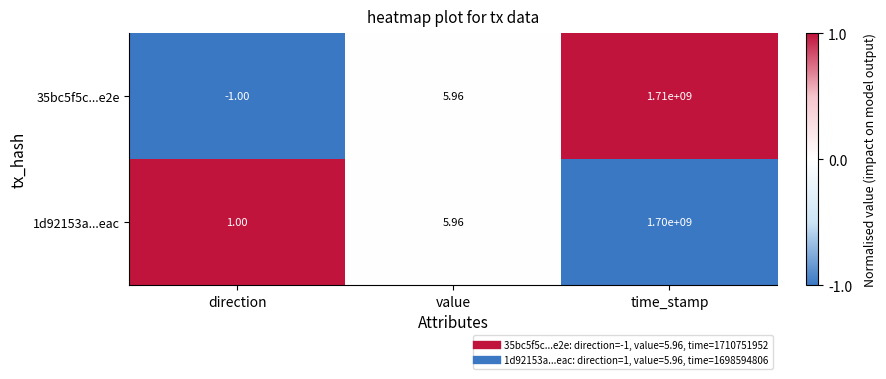

At which category does the chart reach its peak across all series?

time_stamp